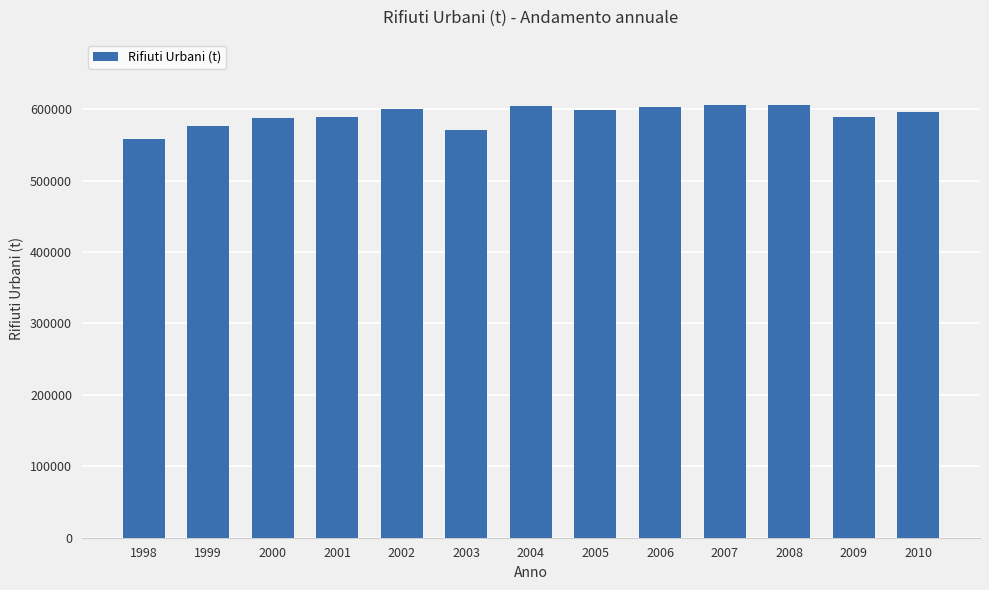

What is the average value?

591082.7